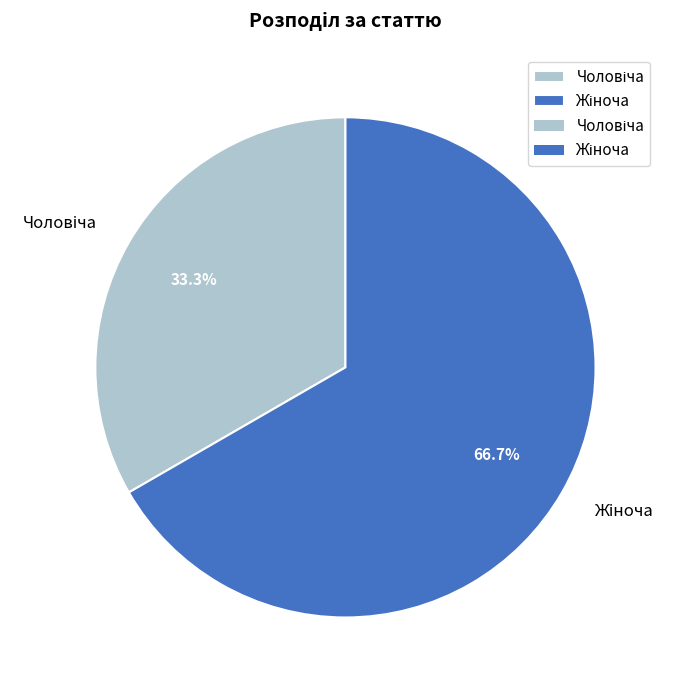

Combined, what portion of the pie is Чоловіча and Жіноча?

100.0%